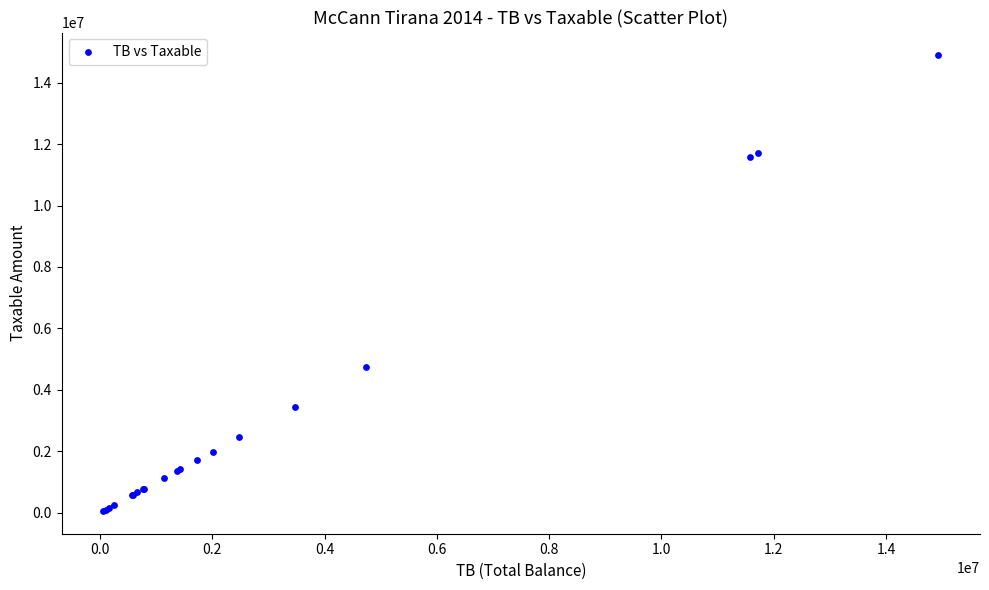

What Y value in the scatter plot is closest to 7474836?

4731146.9